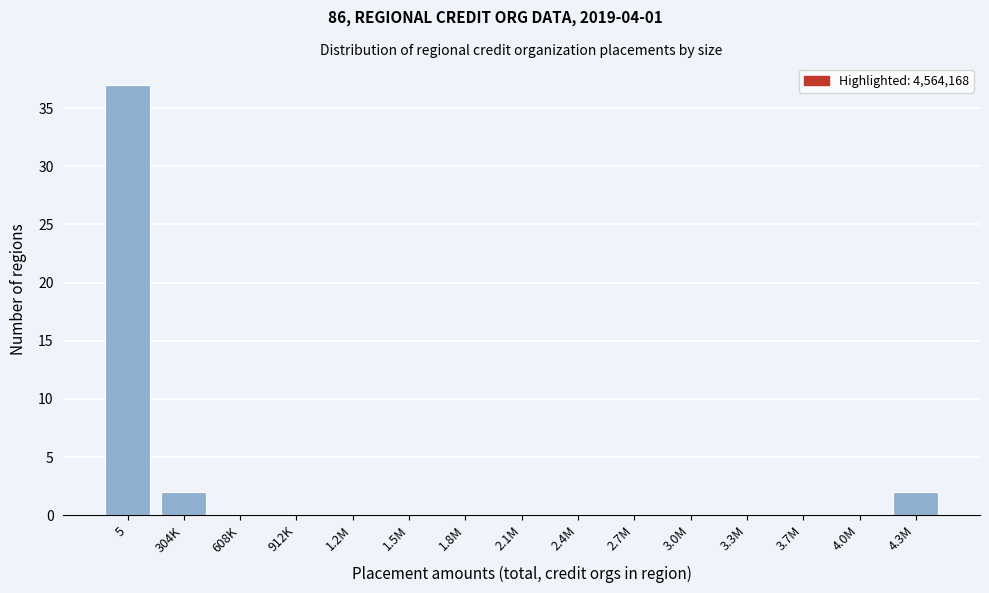

Reading left to right, what are all the values shown in this chart?

5=37	304K=2	608K=0	912K=0	1.2M=0	1.5M=0	1.8M=0	2.1M=0	2.4M=0	2.7M=0	3.0M=0	3.3M=0	3.7M=0	4.0M=0	4.3M=2